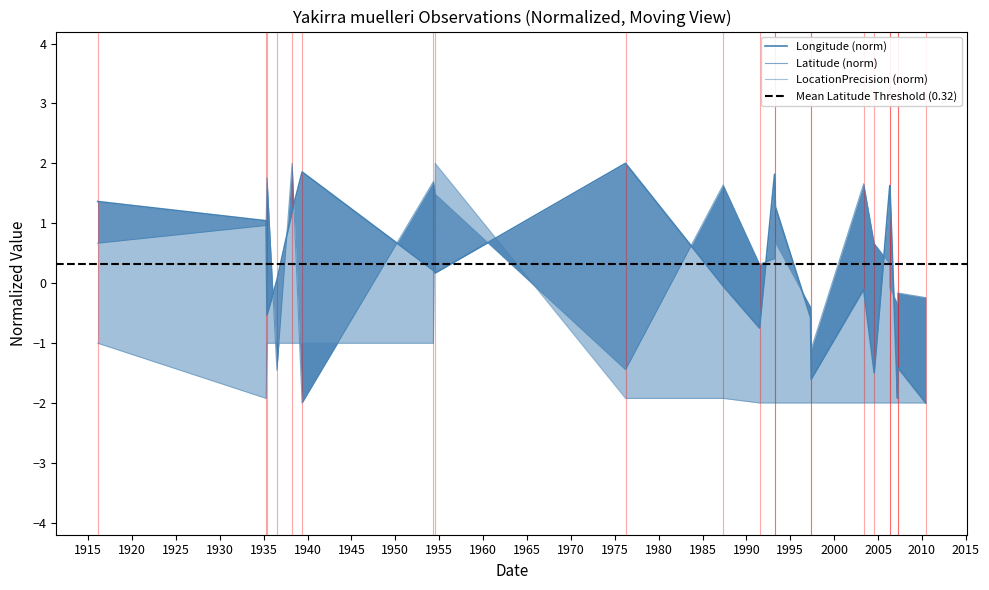

Where is the first local minimum for Longitude?

1935-05-20